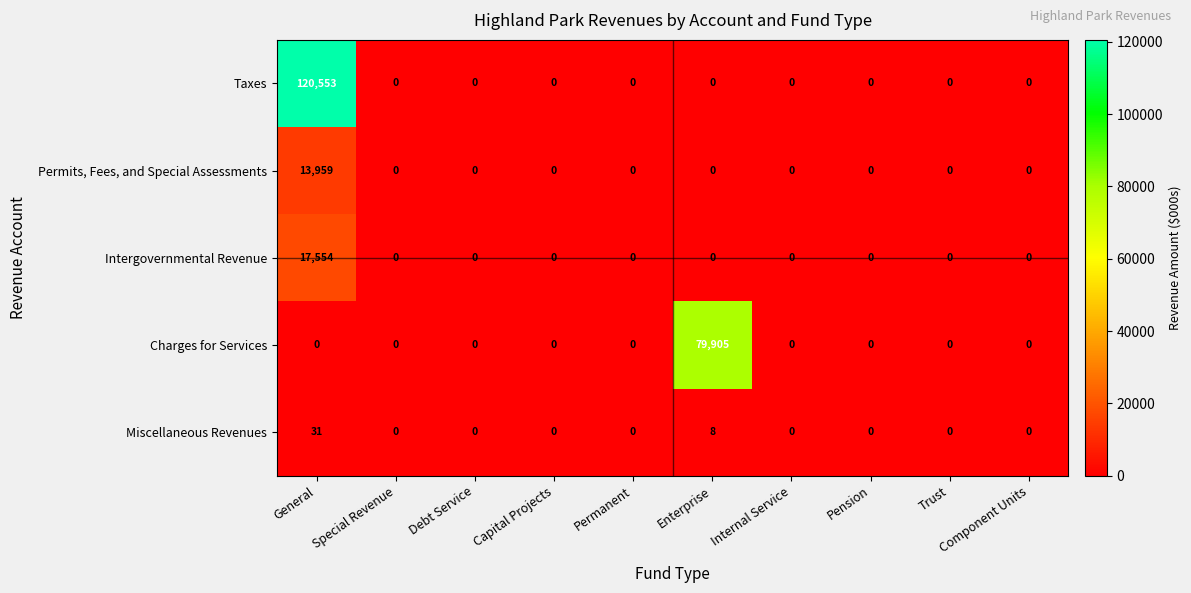

Which series has the widest spread of values?

Taxes